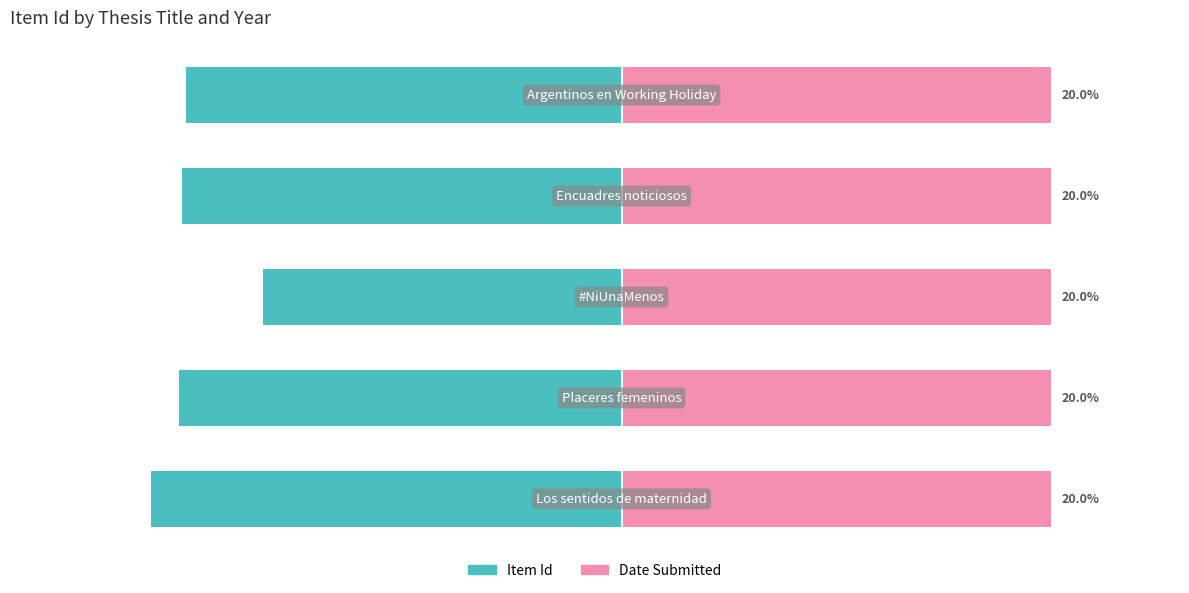

Is the value of Item Id at 0 greater than the value of Date Submitted at 2?

No